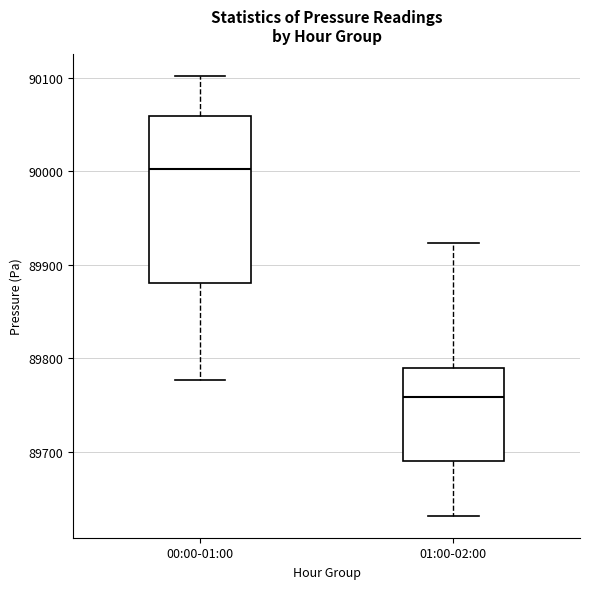

Reading left to right, transcribe this box plot: for each box, give where its median line is, the range the box spans, and where its two whiskers end, as read against the y-axis. The values are not printed on the chart, so give them approximately, as read against the axis.

00:00-01:00: median 90000, box 89880 to 90060, whiskers 89780 to 90100
01:00-02:00: median 89760, box 89690 to 89790, whiskers 89630 to 89920